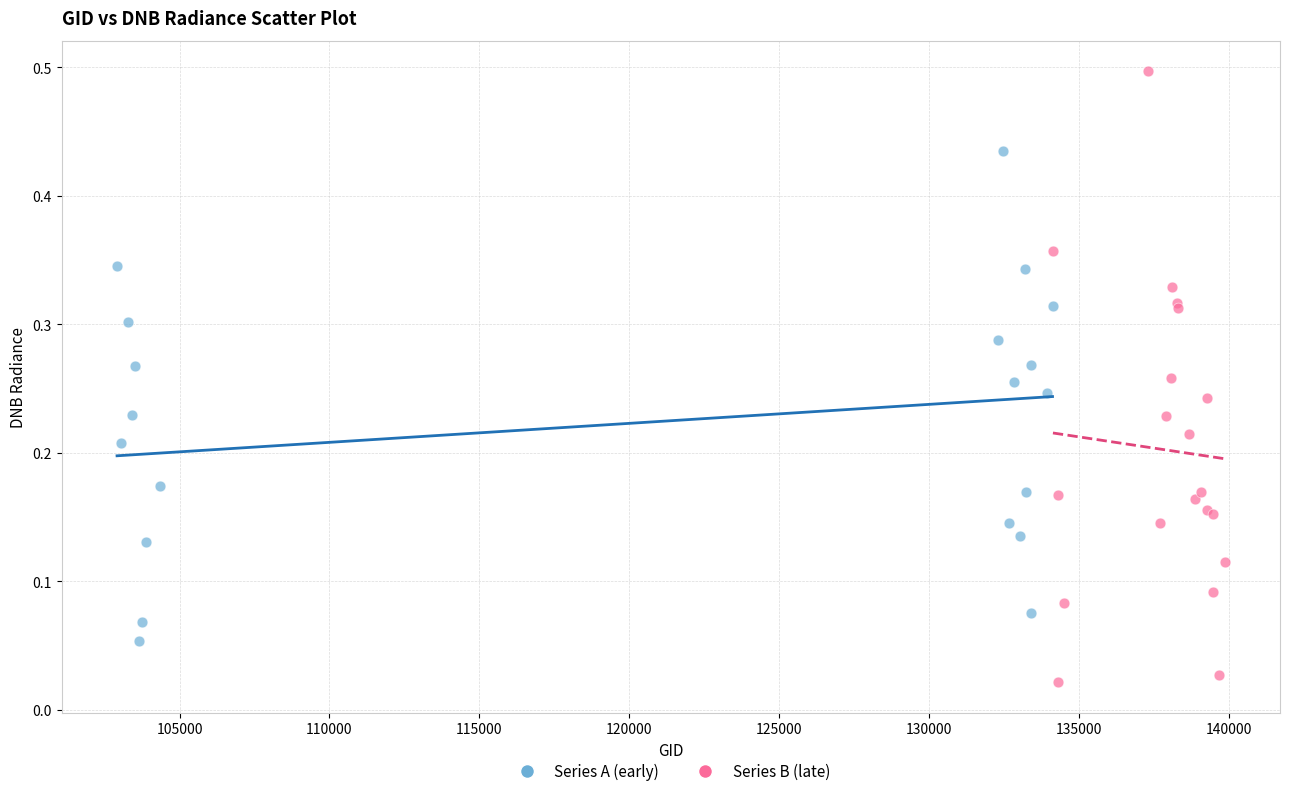

Which series has the largest Y range (max minus min)?

Series B (late)